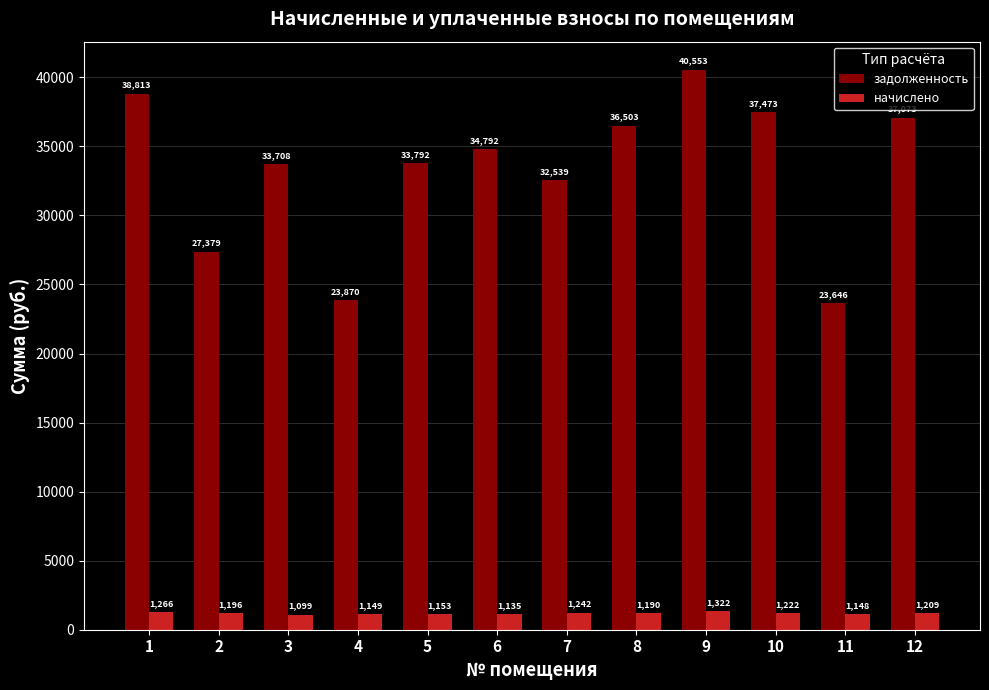

Is it true that задолженность equals 38812.9 at 1?

True